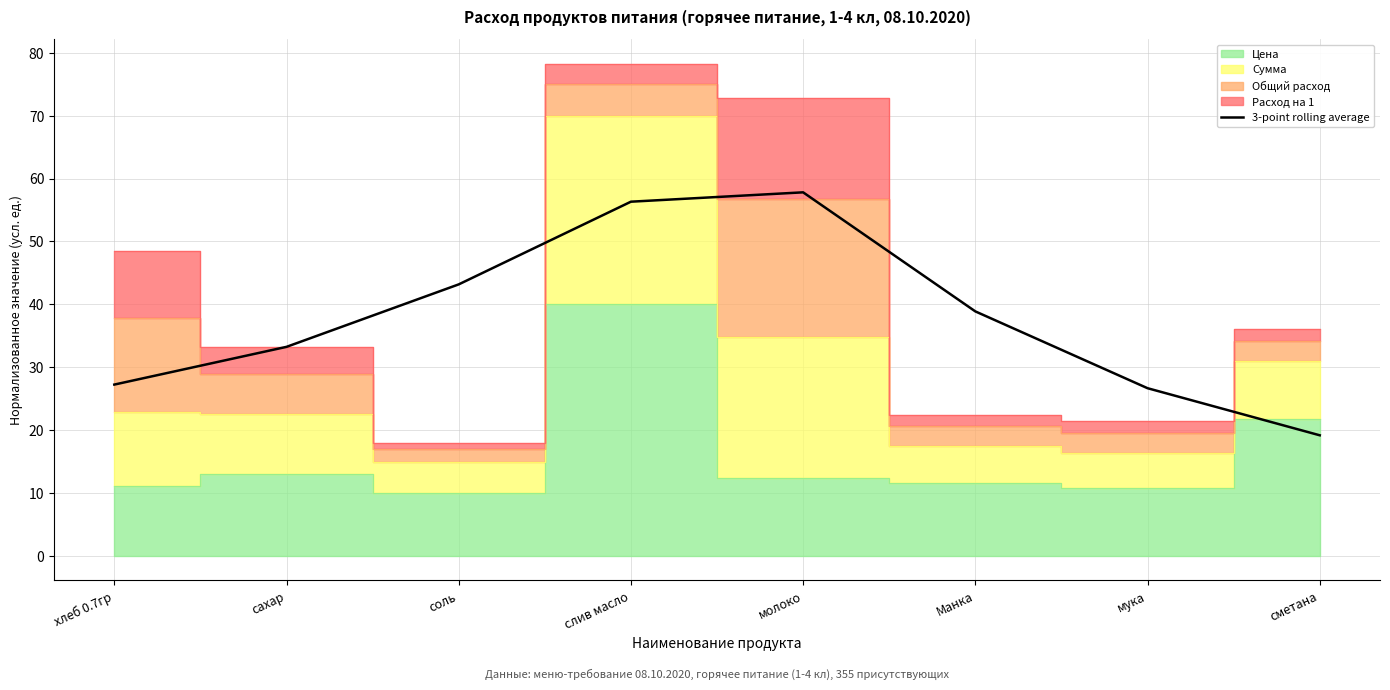

The value of 3-point rolling average at молоко is 57.8. True or false?

True